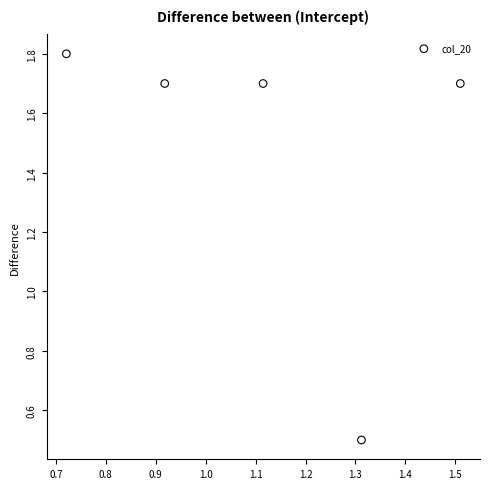

What is the range of X values (max minus min)?

0.8